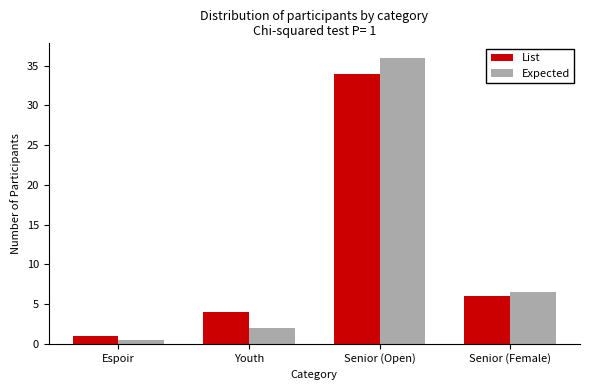

Rank the series at Youth from lowest to highest value.

Expected, List